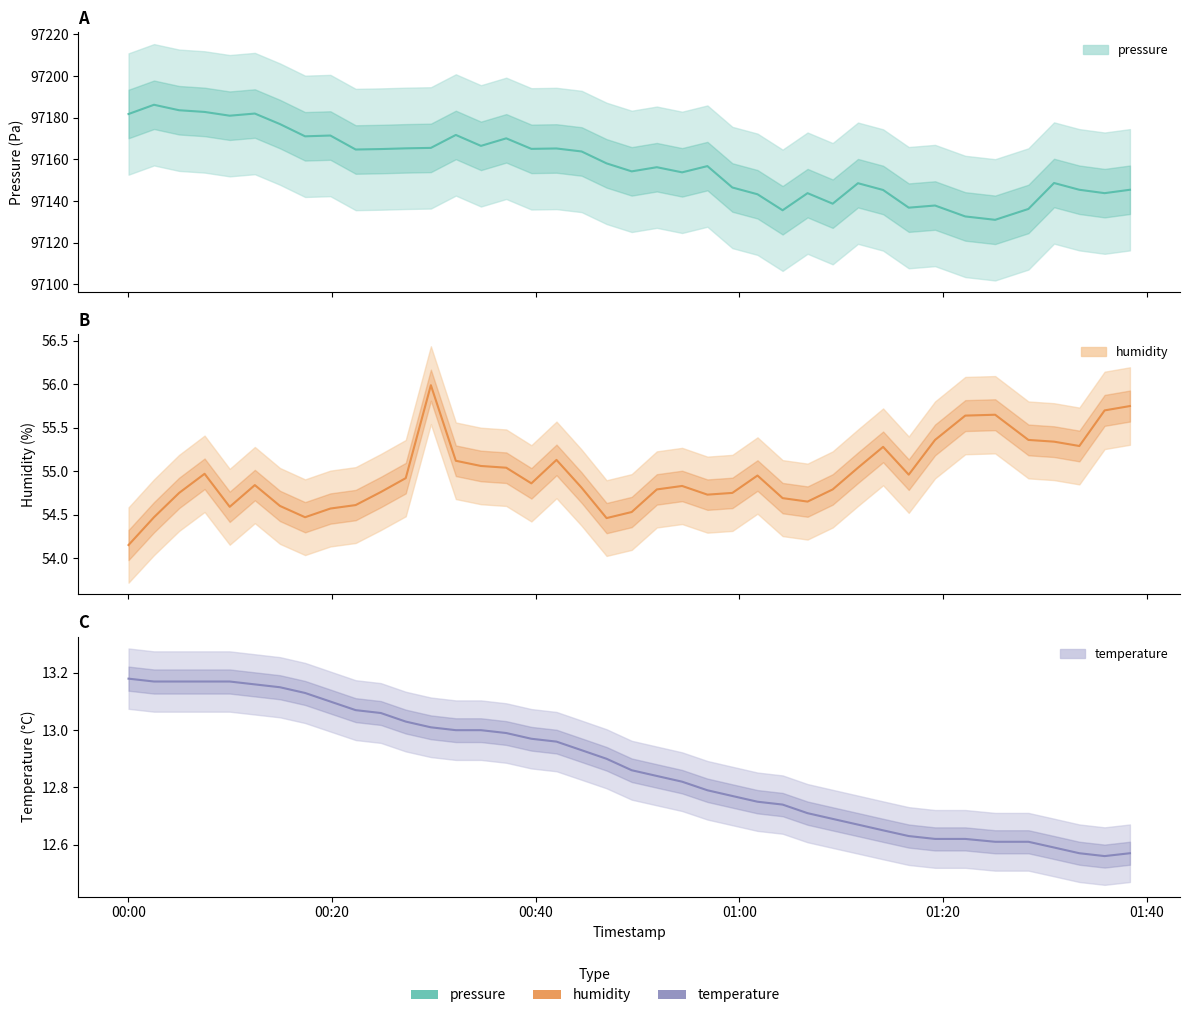

True or false: temperature and pressure cross at least once.

False